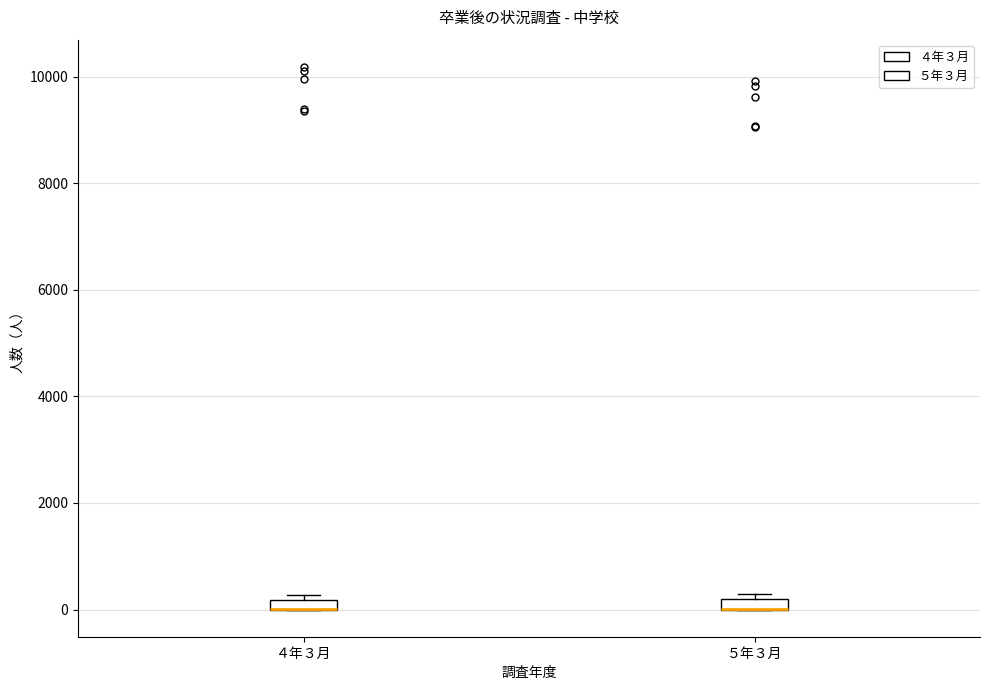

Where is the upper edge of the box for ５年３月 on the y-axis? The values are not printed on the chart, so give them approximately, as read against the axis.

200